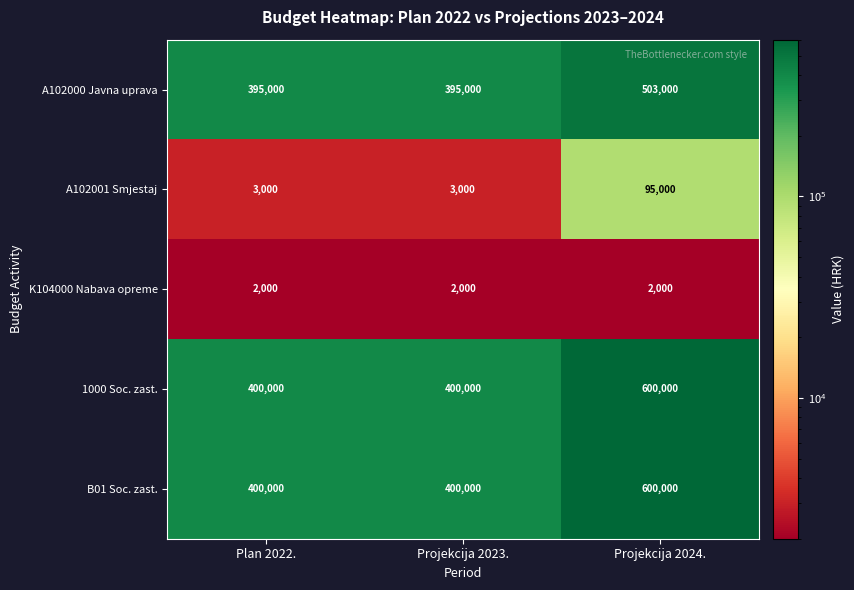

At which category is the sum across all series the highest?

Projekcija 2024.